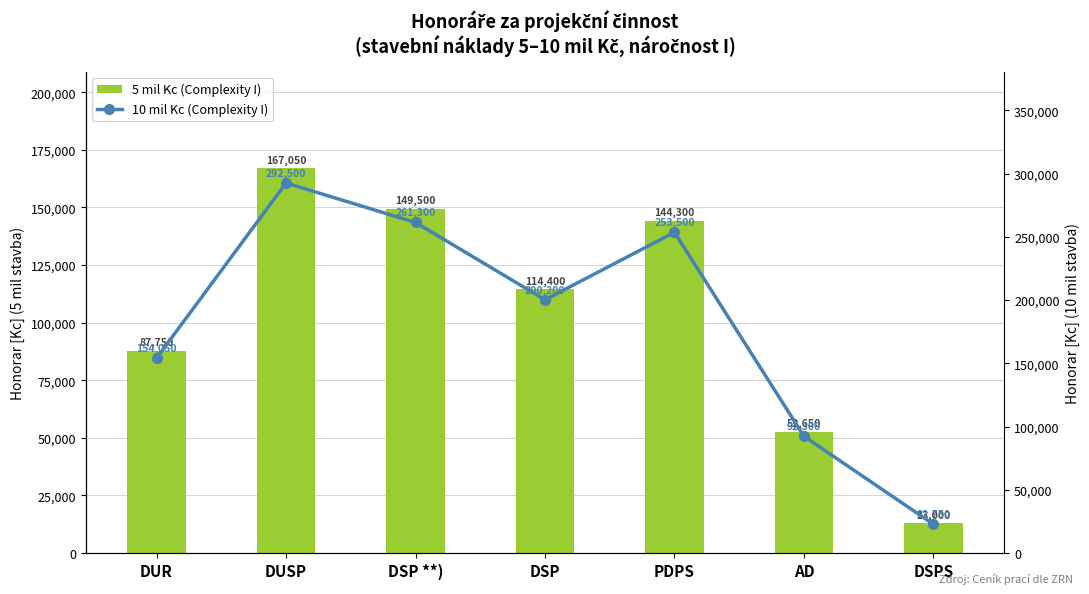

What is the total value across all series at DSP?

314600